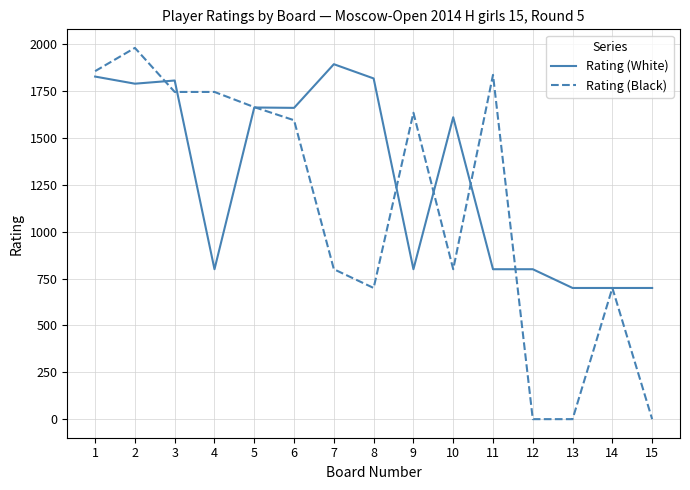

True or false: Rating (Black) has a value of 1746 at 3.

True